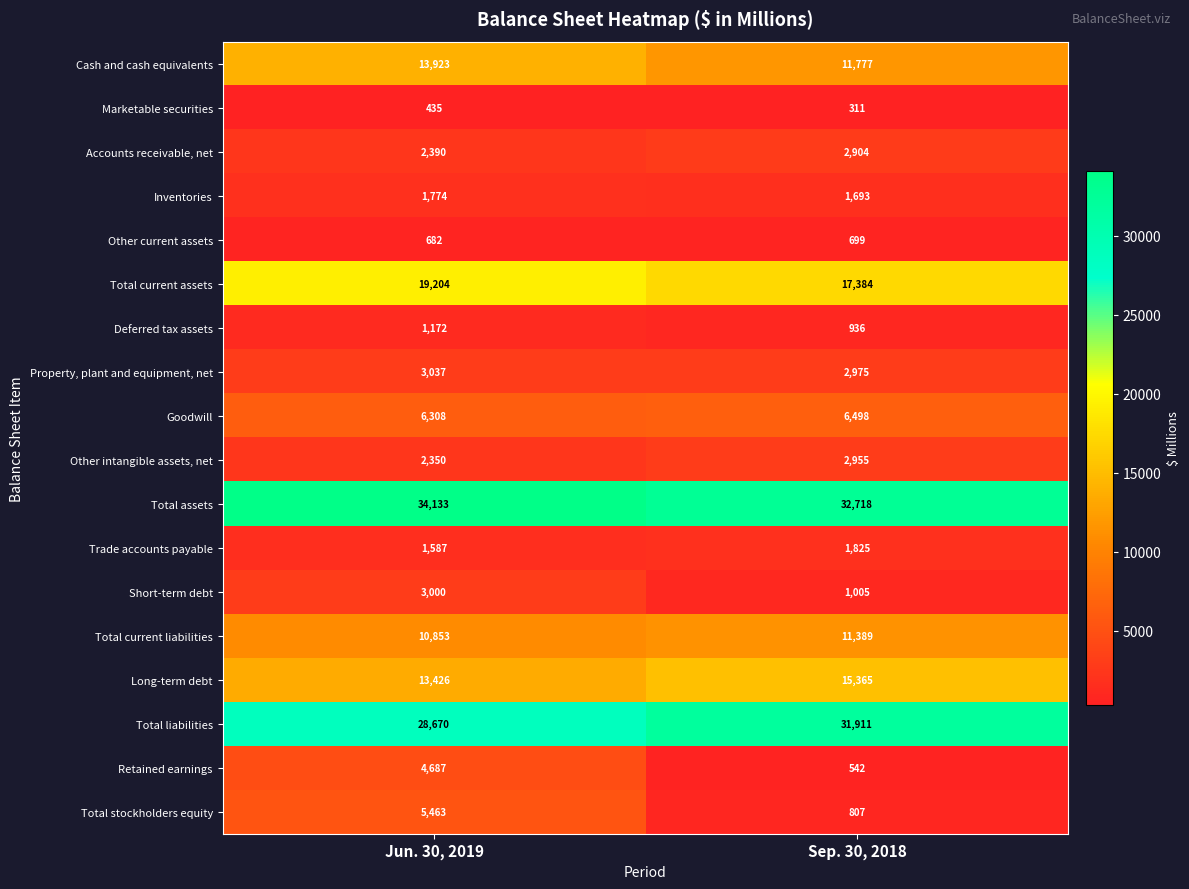

At which label does Marketable securities reach its peak?

Jun. 30, 2019